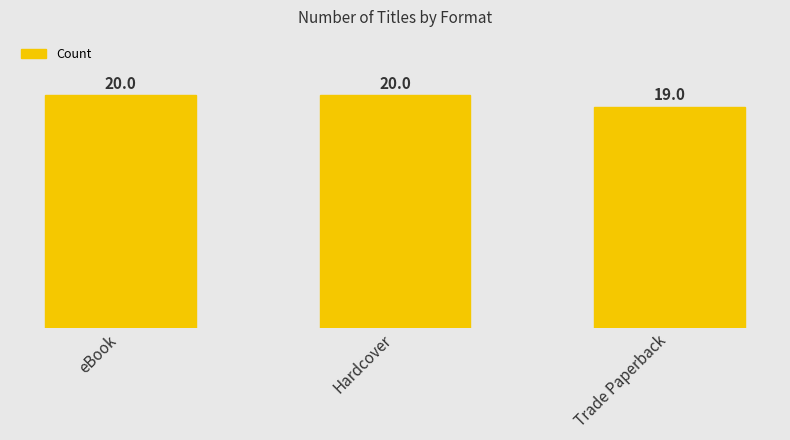

What is the ratio of the value at eBook to the value at Trade Paperback?

1.1